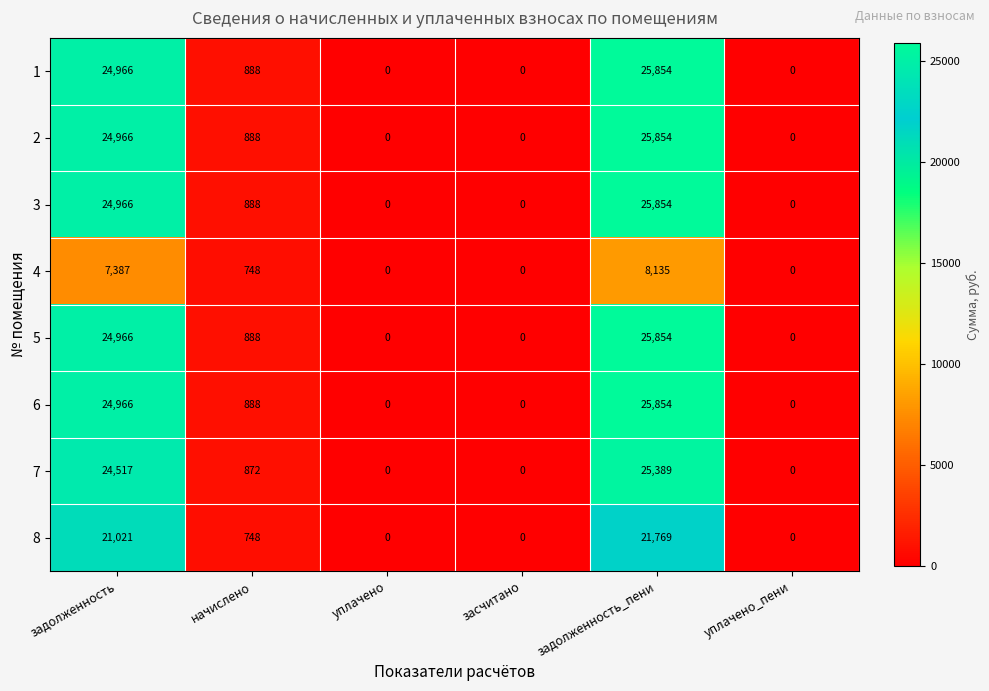

What is the difference between the highest and lowest values at задолженность?

17579